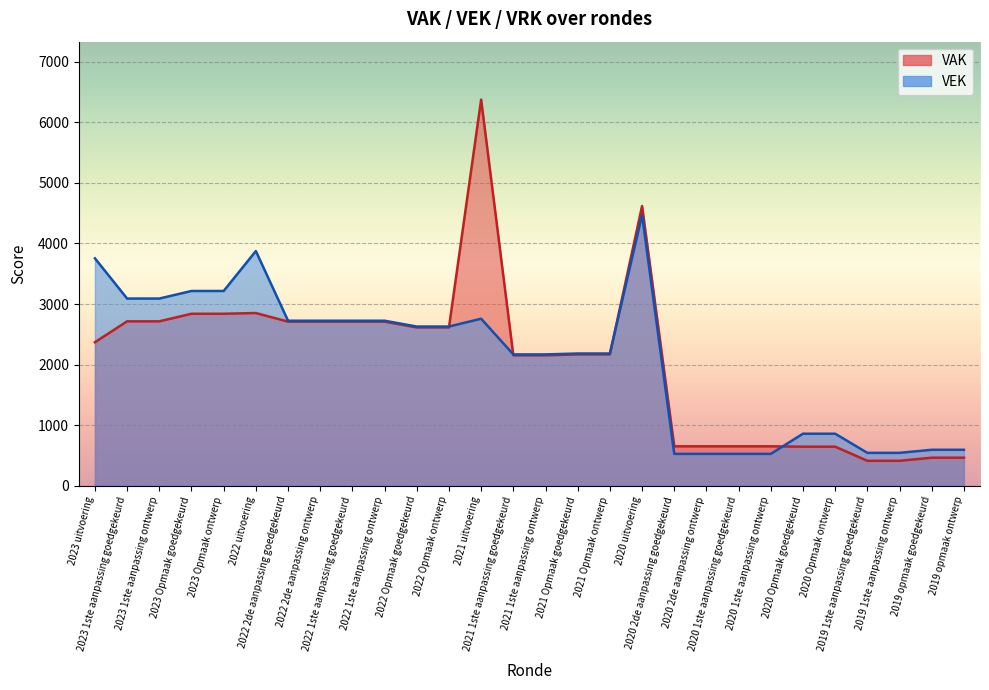

Which label corresponds to the largest value in the chart?

2021 uitvoering